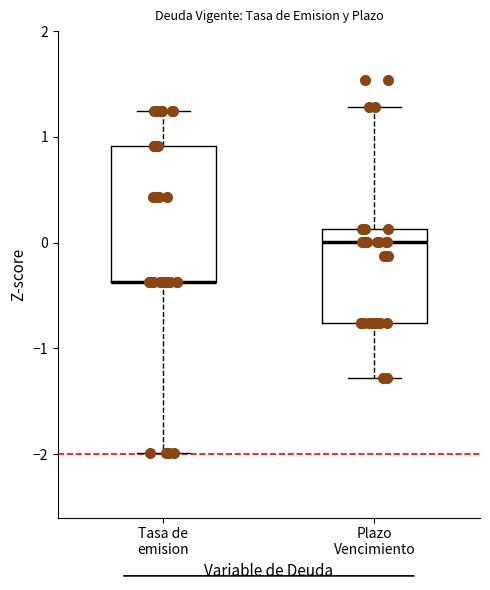

Reading left to right, transcribe this box plot: for each box, give where its median line is, the range the box spans, and where its two whiskers end, as read against the y-axis. The values are not printed on the chart, so give them approximately, as read against the axis.

Tasa de emision: median -0.4 (drawn on the box's lower edge), box -0.4 to 0.9, whiskers -2.0 to 1.2
Plazo Vencimiento: median 0.0, box -0.8 to 0.1, whiskers -1.3 to 1.3